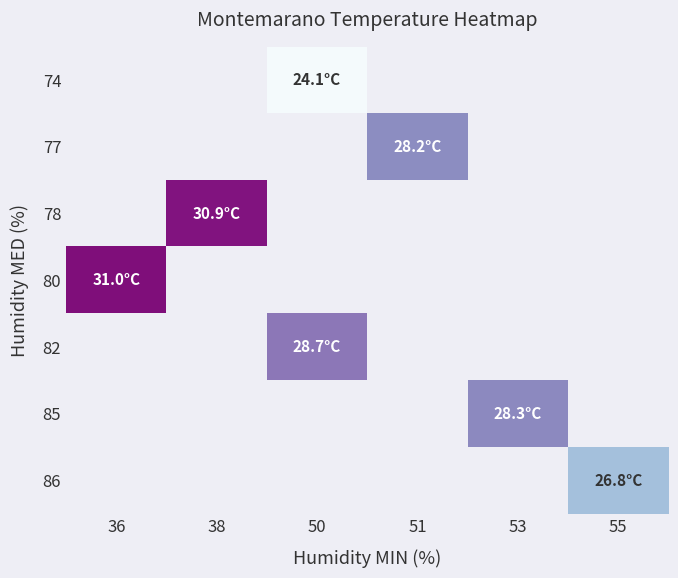

Is the value of 78 at 36 greater than the value of 74 at 50?

No